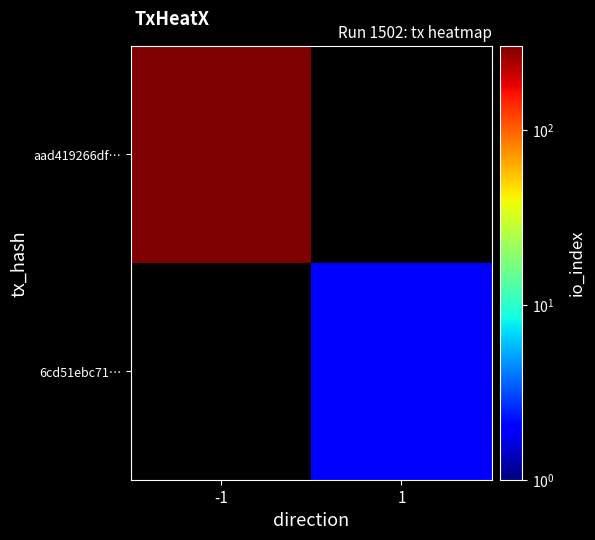

At how many categories does at least one series exceed 234?

1